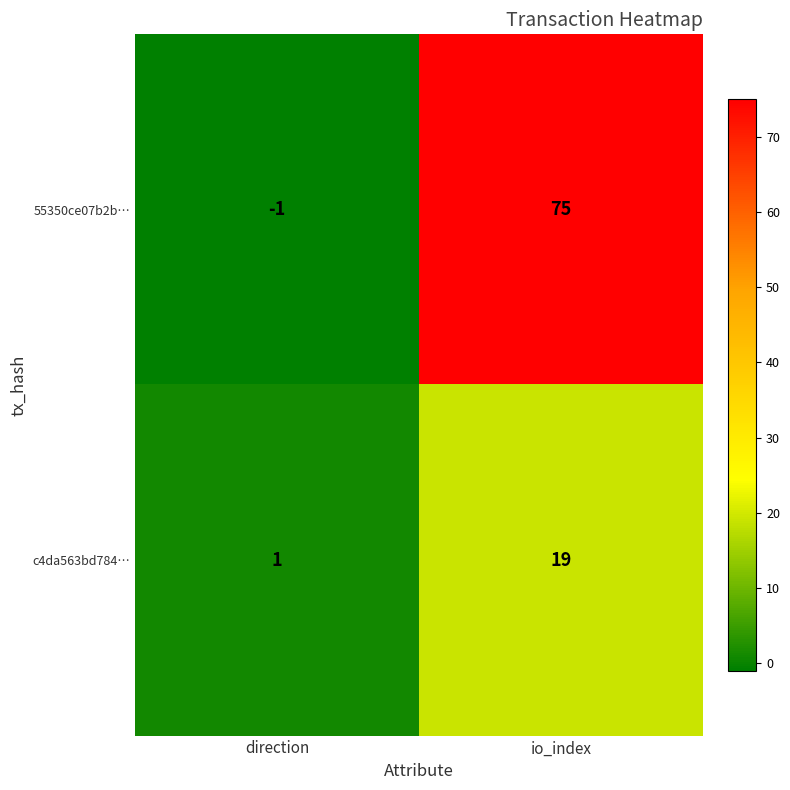

Rank the series by their maximum value, from highest to lowest.

55350ce07b2b…, c4da563bd784…